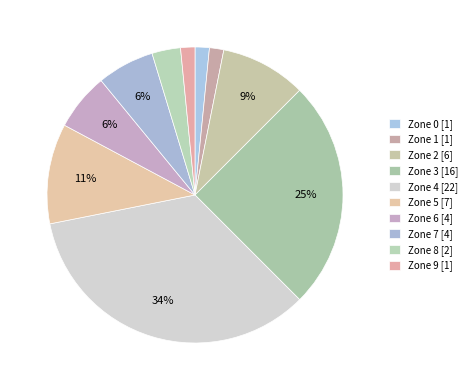

Count the number of slices in the pie.

10